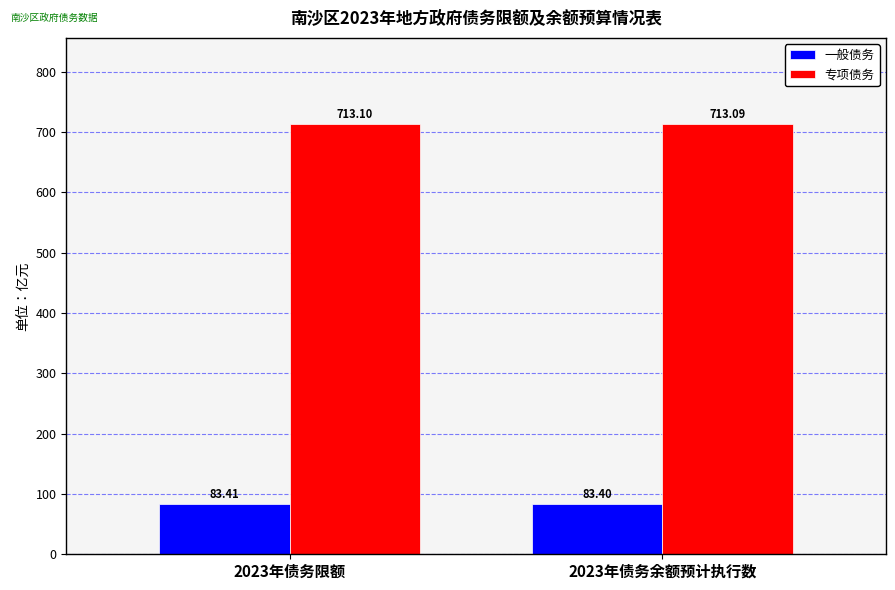

What is the value of the 一般债务 bar at the 1st from the left?

83.4